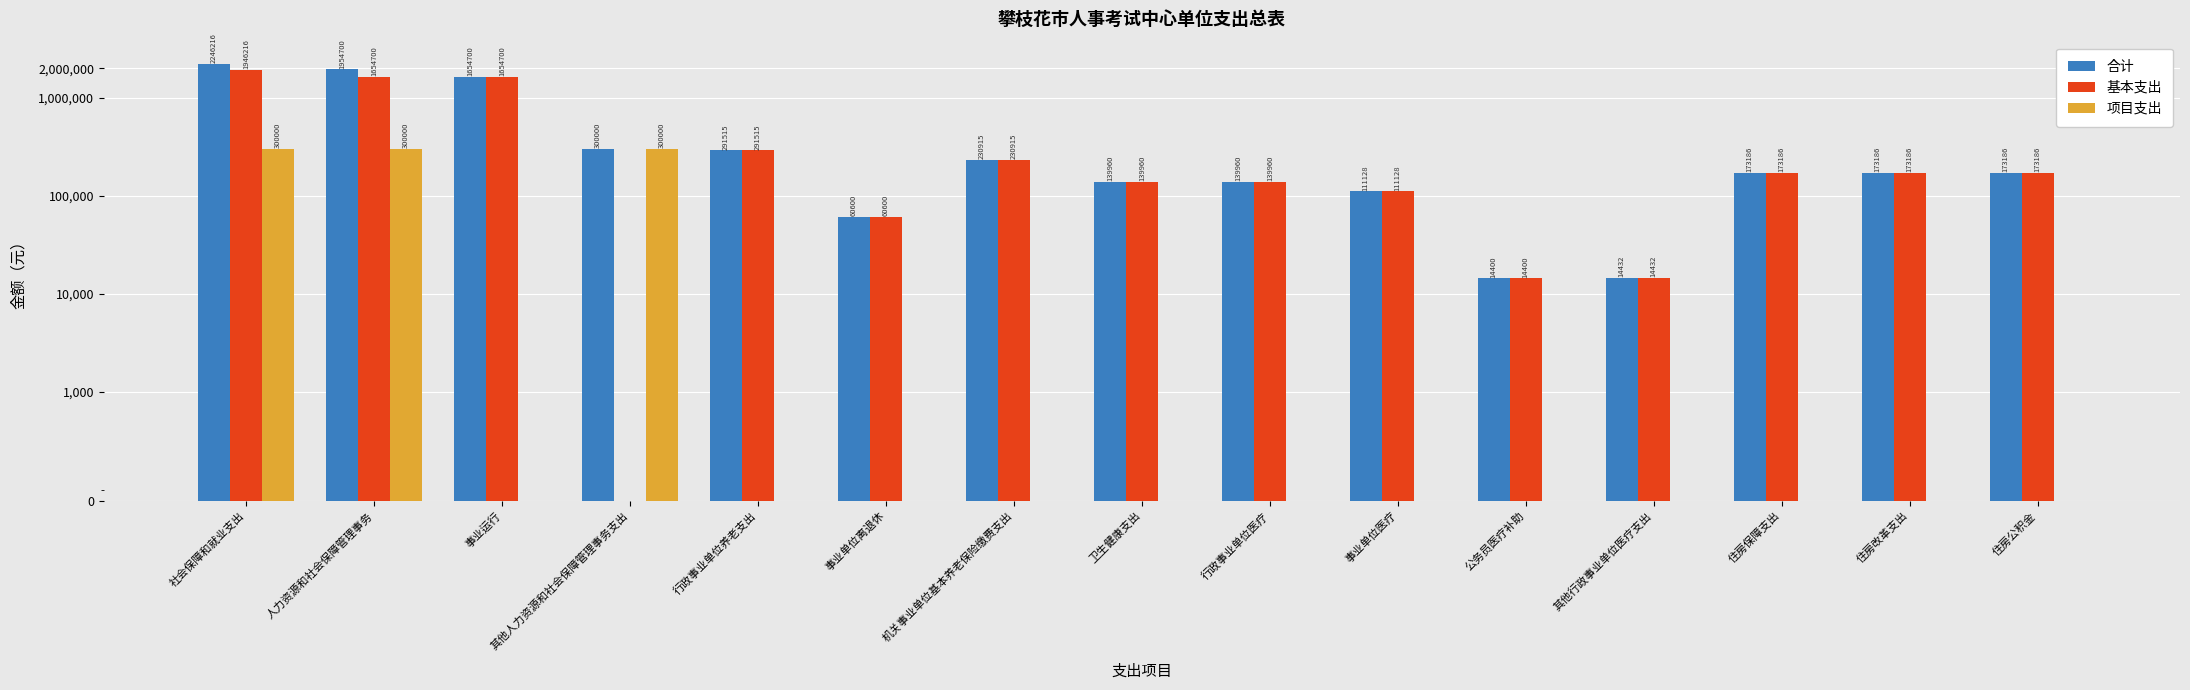

The 项目支出 series shows 0.0 at 公务员医疗补助. True or false?

True